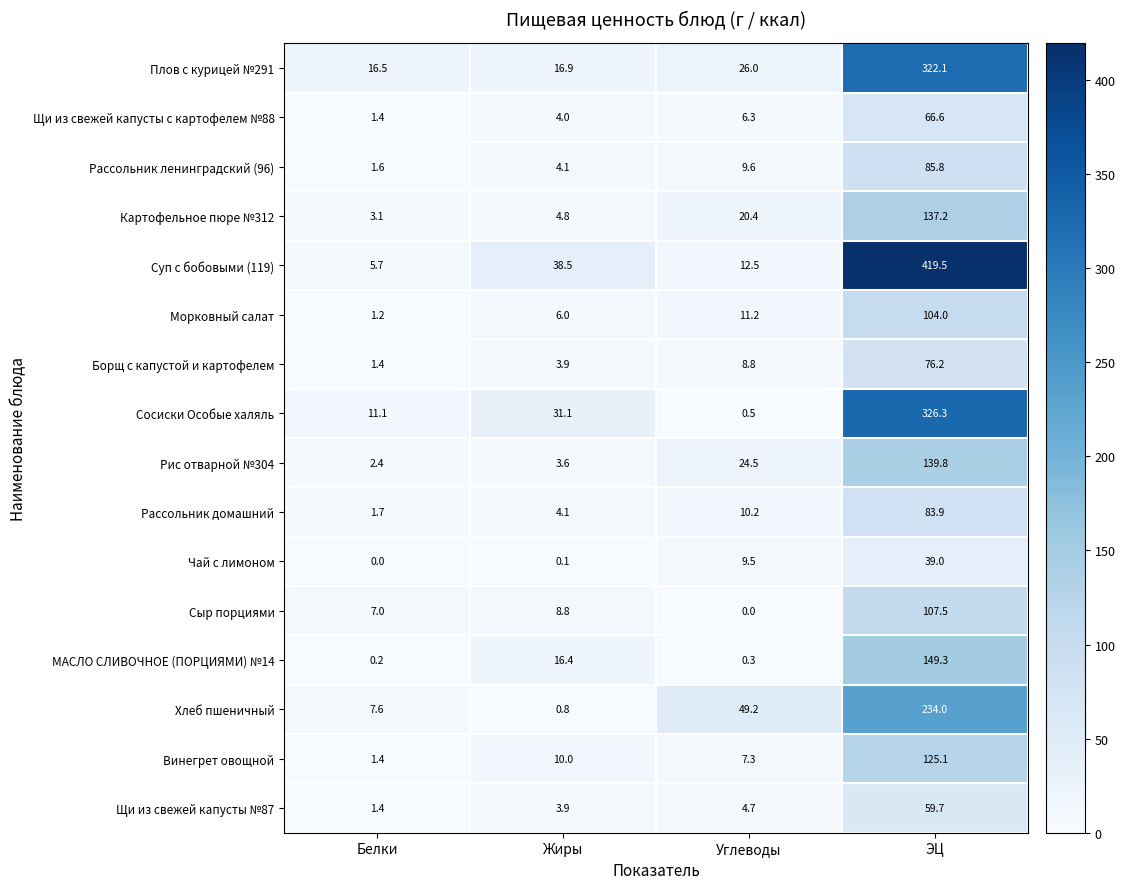

The Хлеб пшеничный series shows 74.2 at Углеводы. True or false?

False